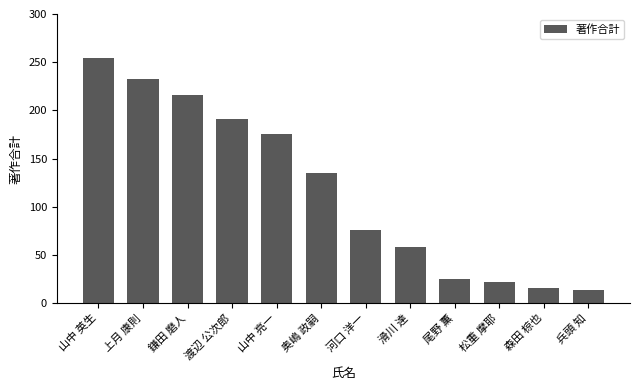

Which label corresponds to the largest value in the chart?

山中 英生